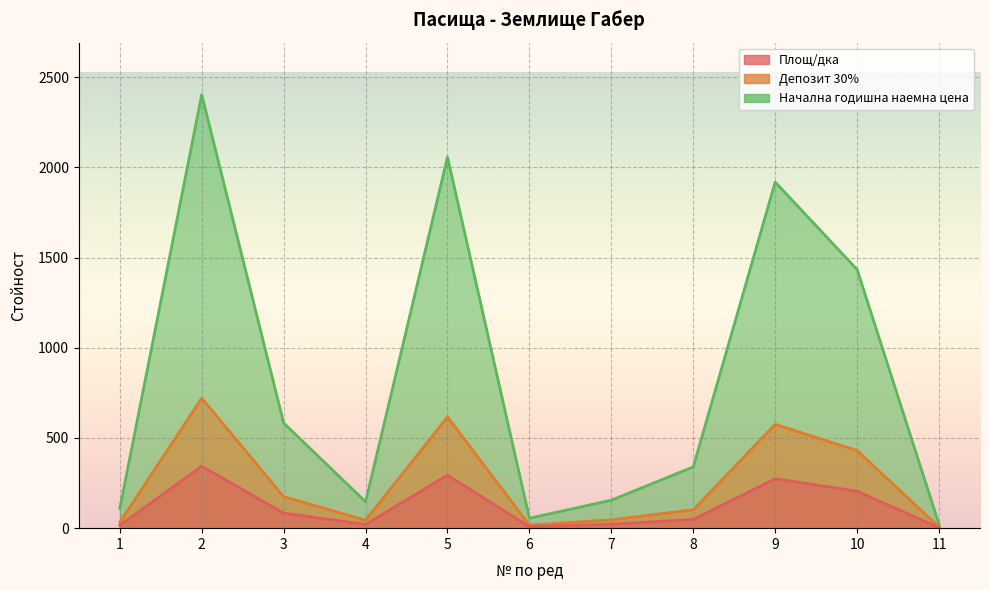

In Депозит 30%, how many points are higher than both neighbors (excluding endpoints)?

3